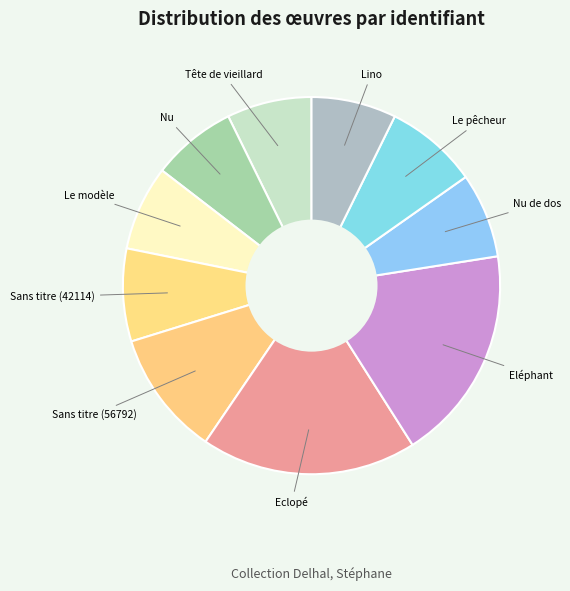

Which has a higher value, Sans titre (42114) or Nu?

Sans titre (42114)